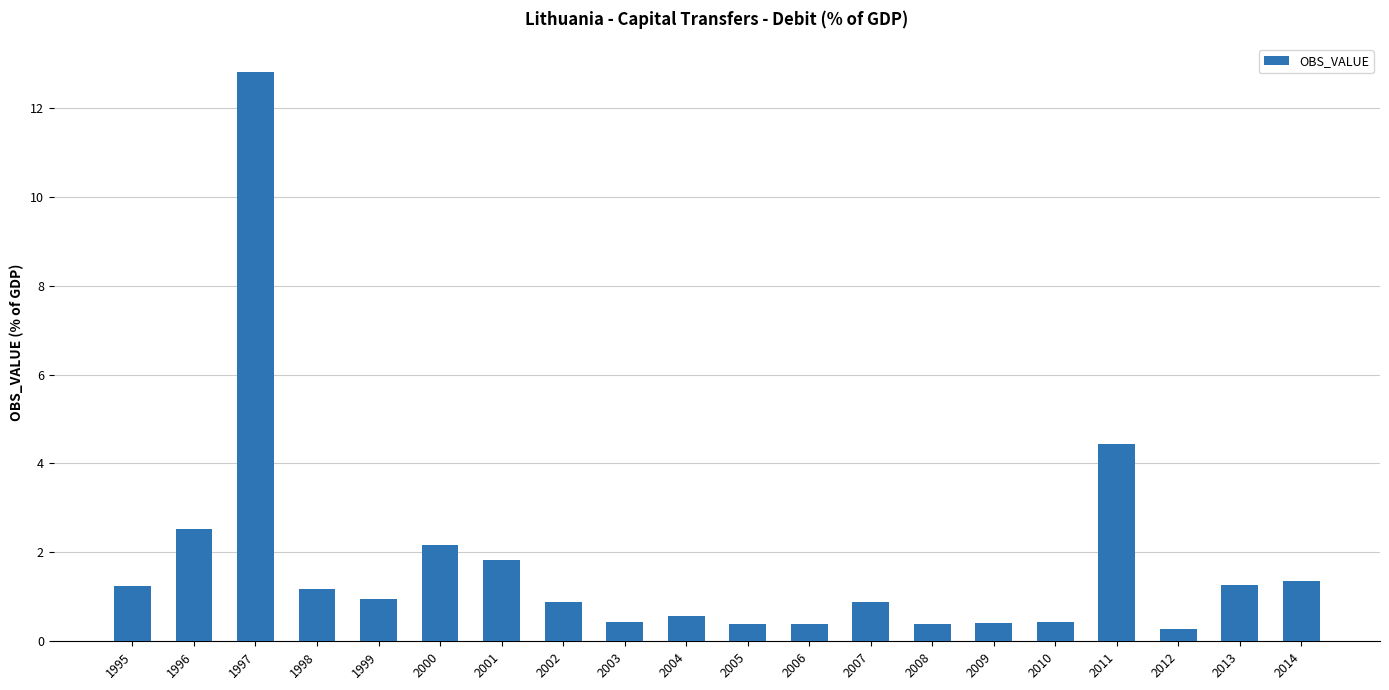

What is the average value?

1.7